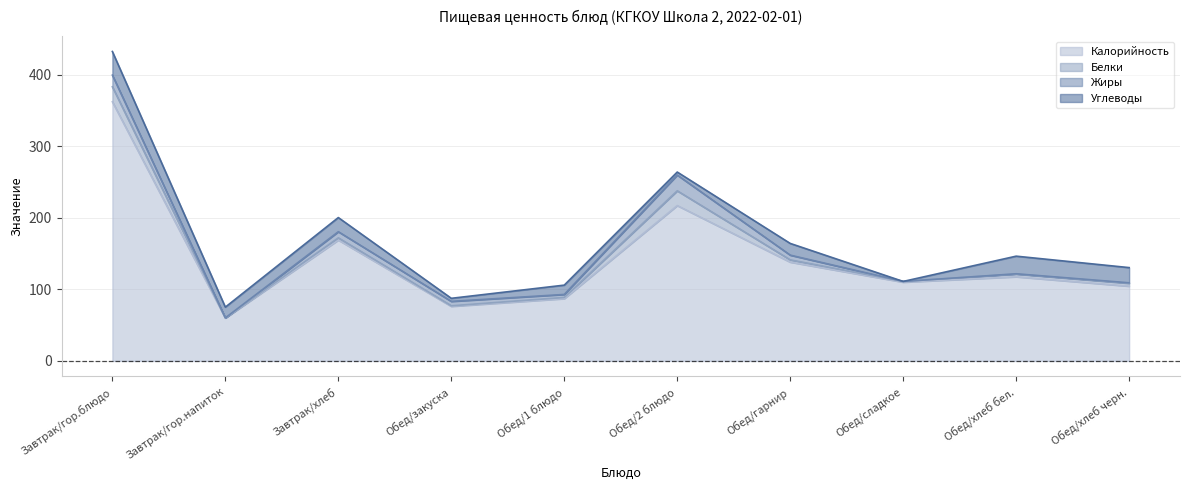

The Жиры series shows 16.3 at Завтрак/гор.блюдо. True or false?

True